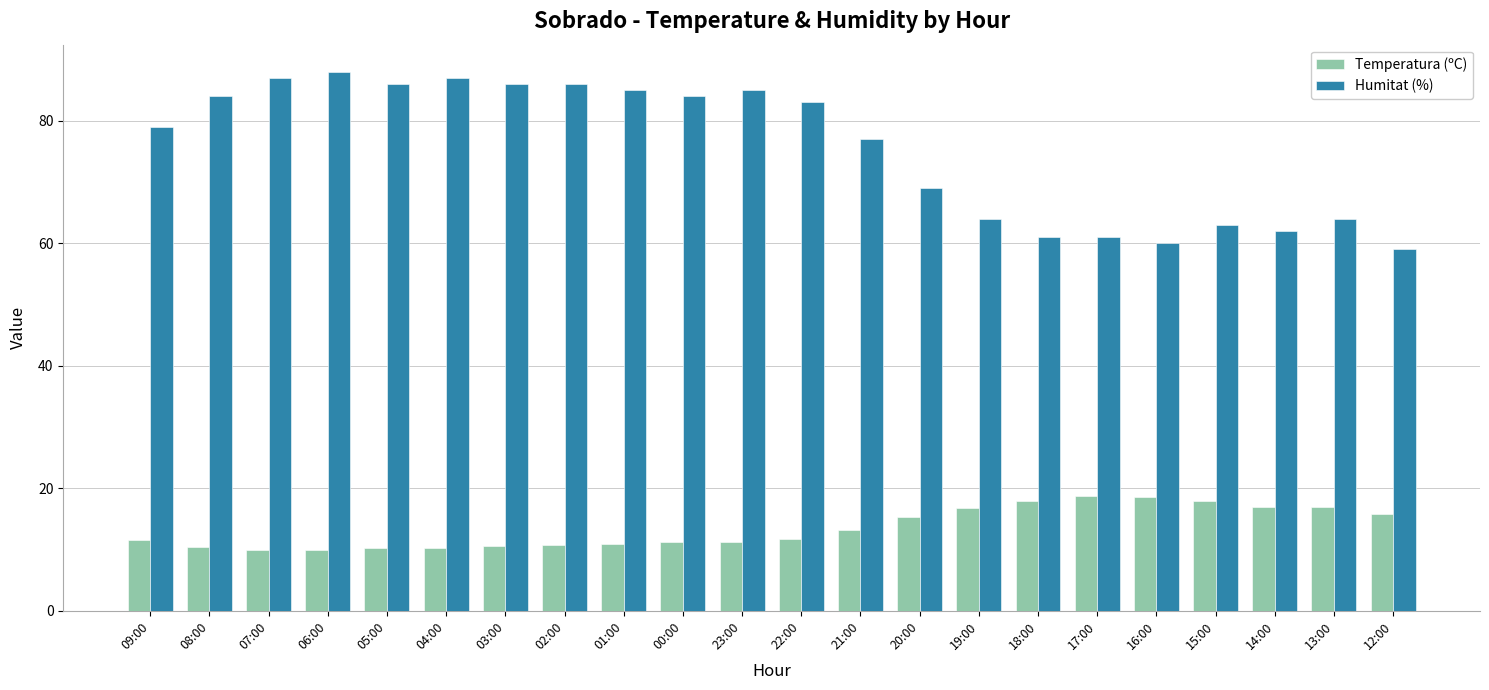

Which series has the largest total across all categories?

Humitat (%)